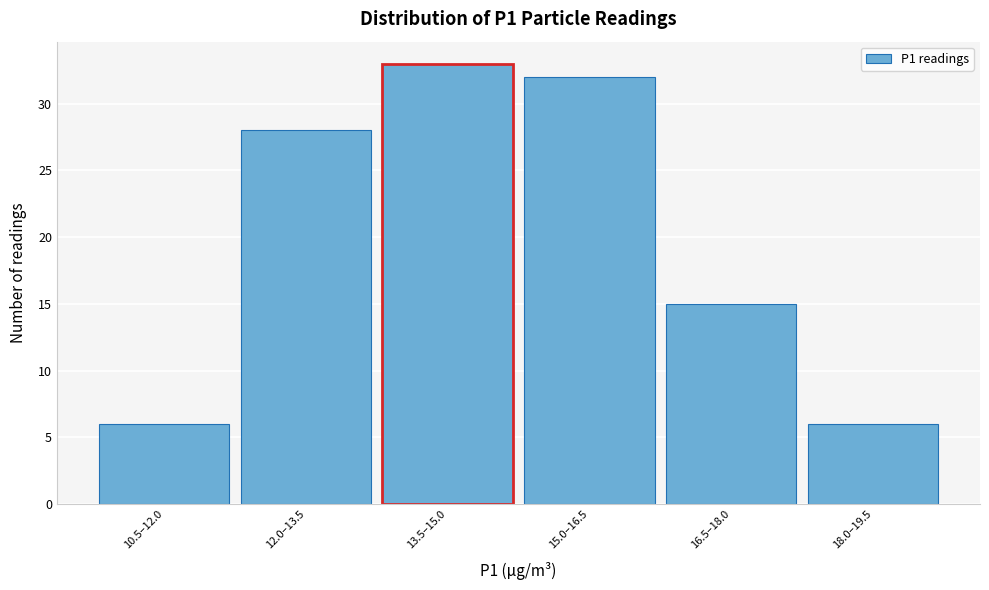

Reading left to right, list all the values displayed in this chart.

6	28	33	32	15	6